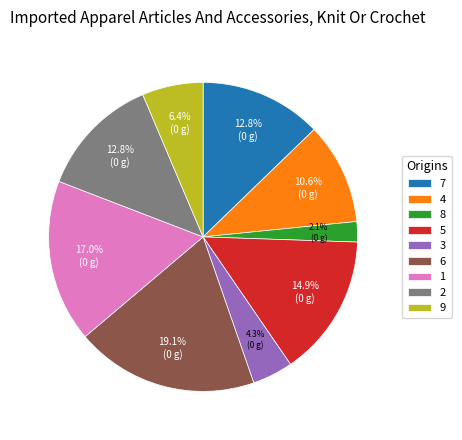

How many slices are in this pie chart?

9